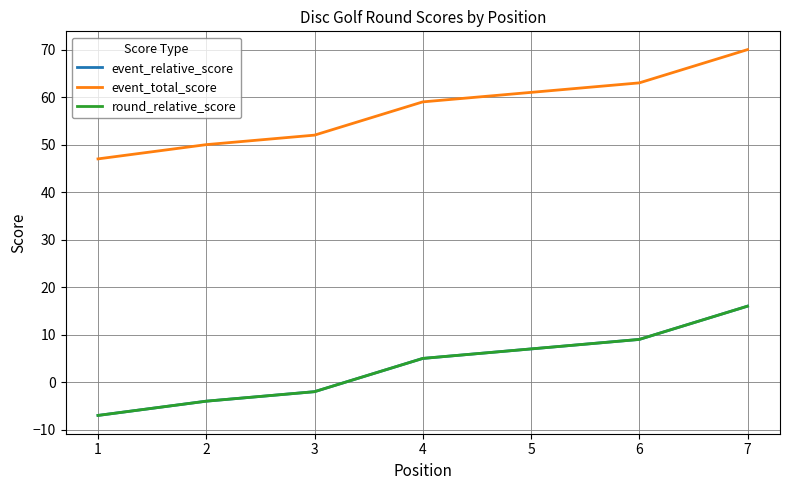

List the series in order of their peak value, lowest first.

event_relative_score, round_relative_score, event_total_score